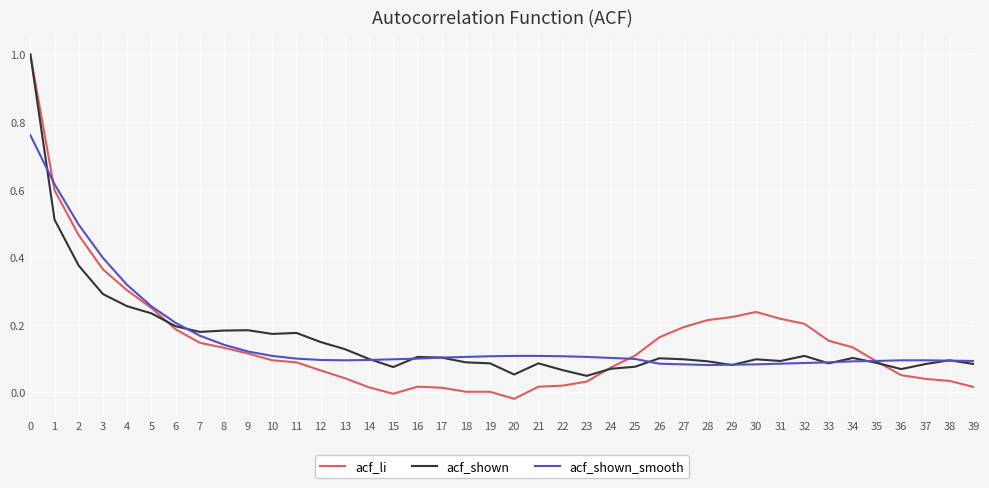

Is the value of acf_shown at 26 greater than the value of acf_shown_smooth at 3?

No